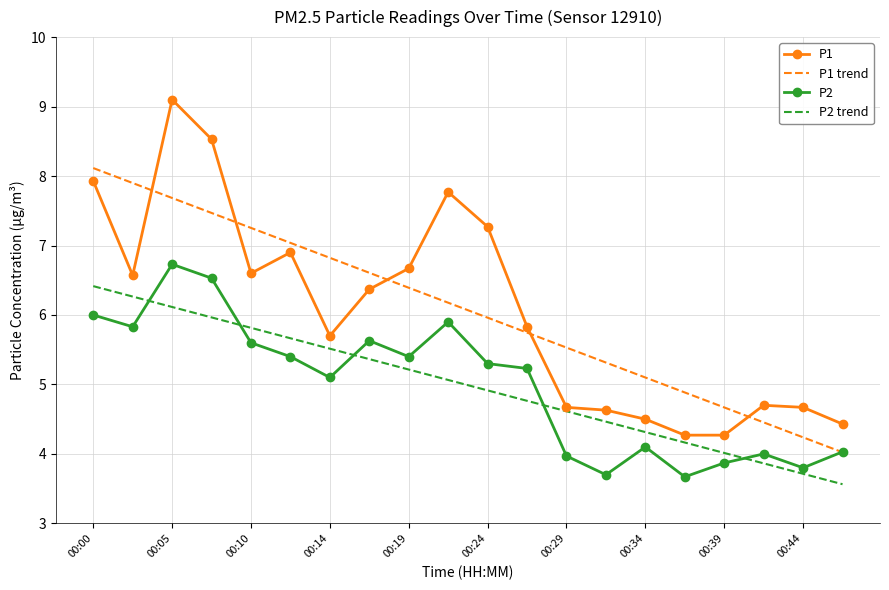

What are all the series names shown in the legend?

P1, P1 trend, P2, P2 trend